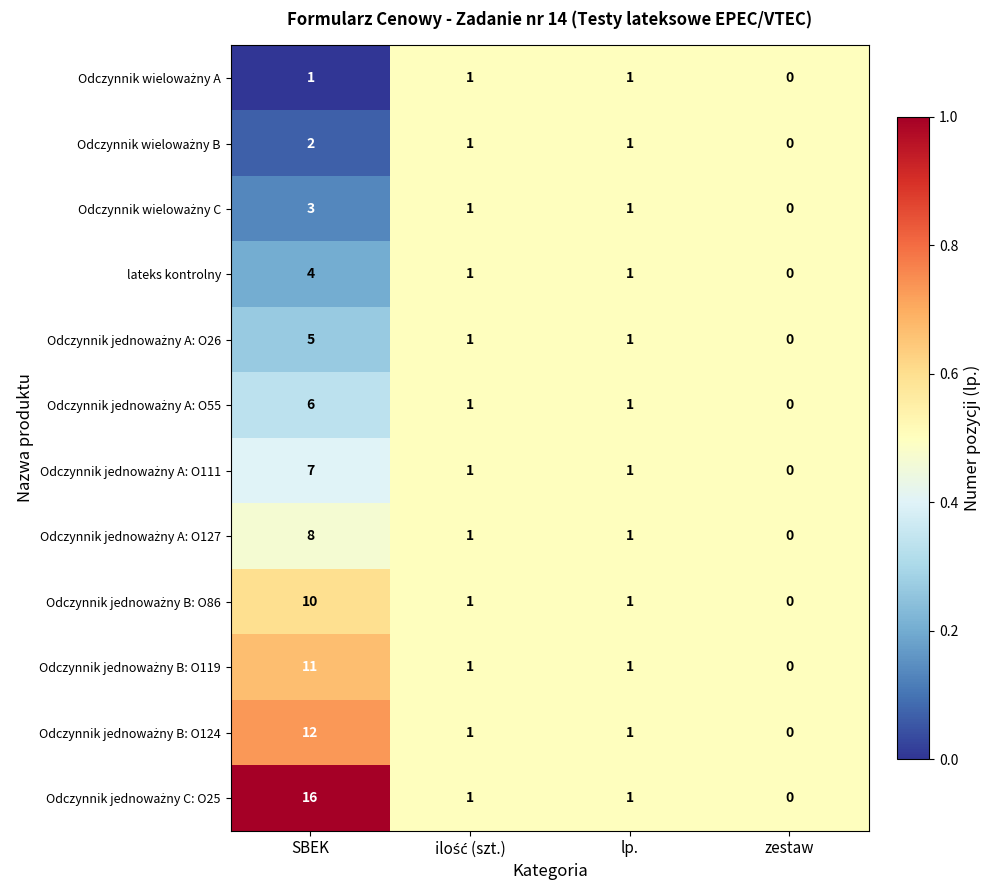

How many series are shown in this chart?

12